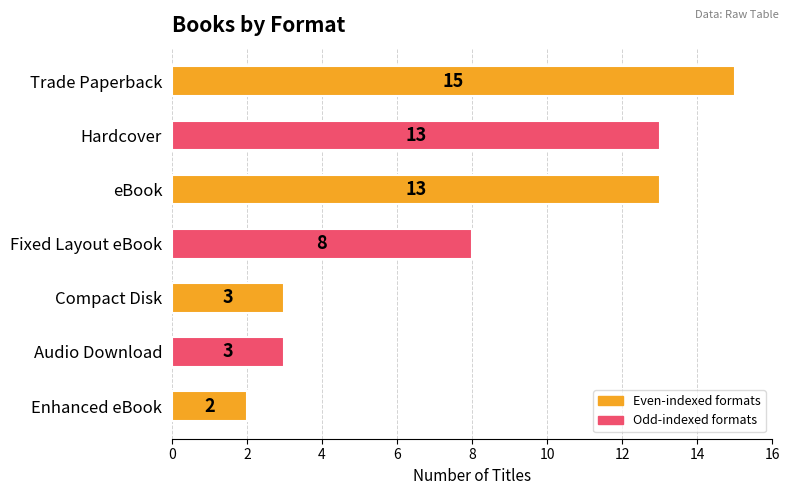

Reading bottom to top, list all the values displayed in this chart.

Enhanced eBook=2	Audio Download=3	Compact Disk=3	Fixed Layout eBook=8	eBook=13	Hardcover=13	Trade Paperback=15